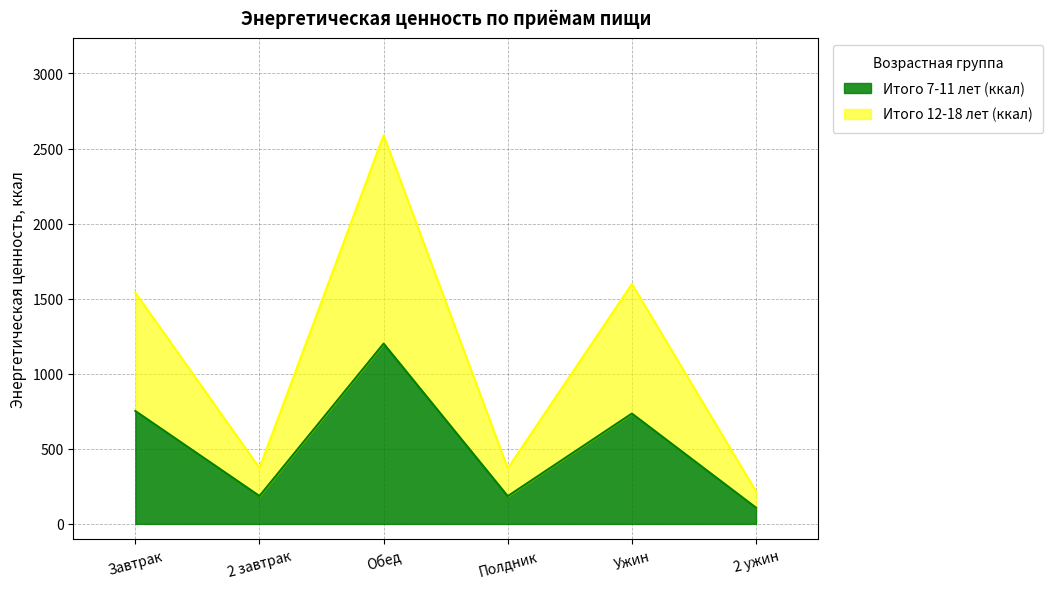

At which category is the sum across all series the highest?

Обед